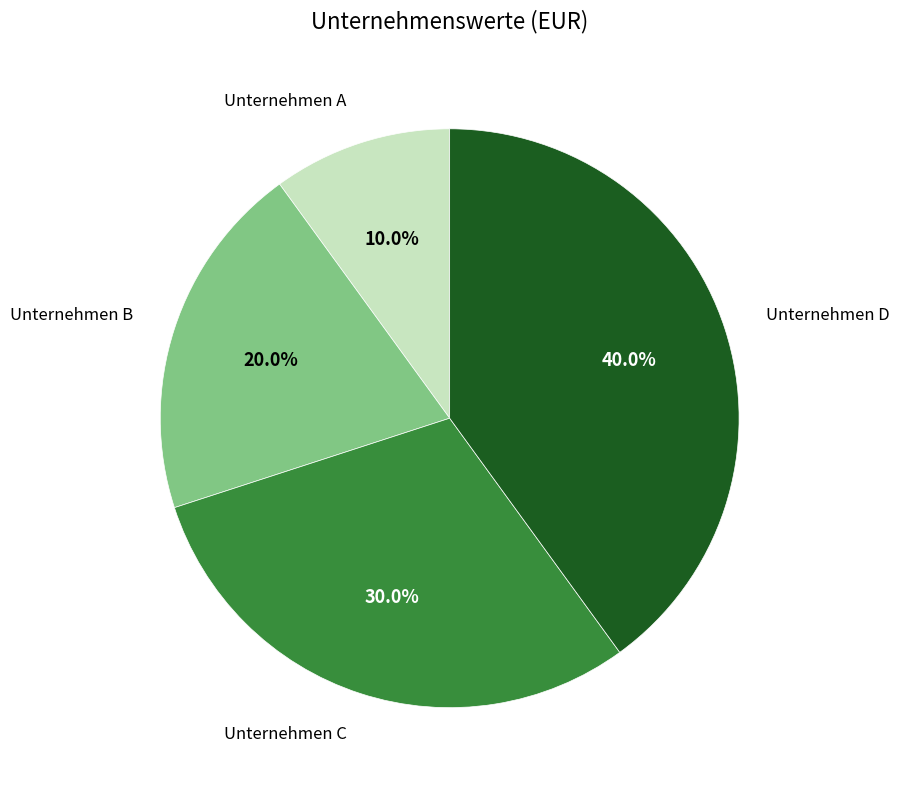

Is there a majority slice in this chart?

No